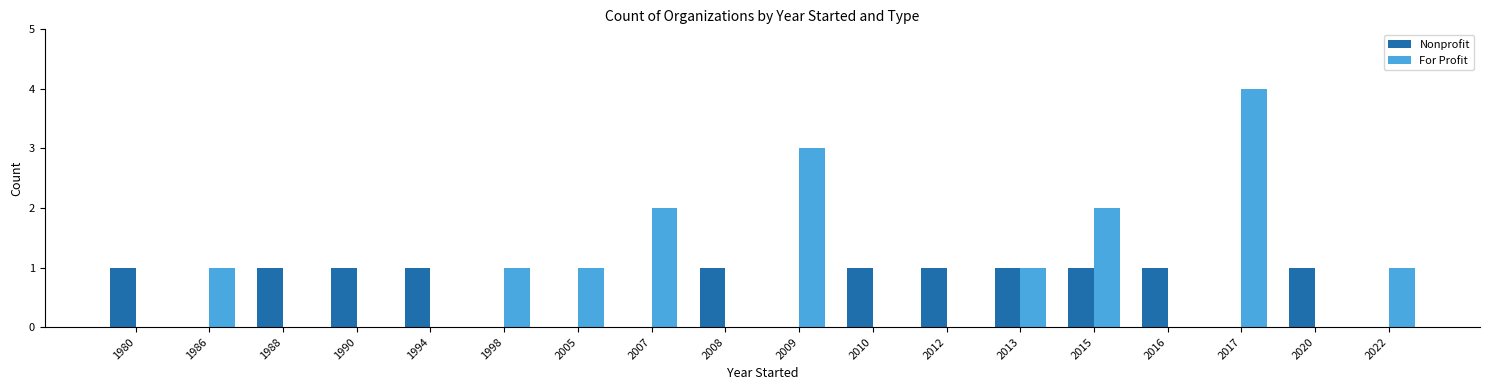

Between 1990 and 2007, which series saw the biggest shift?

For Profit